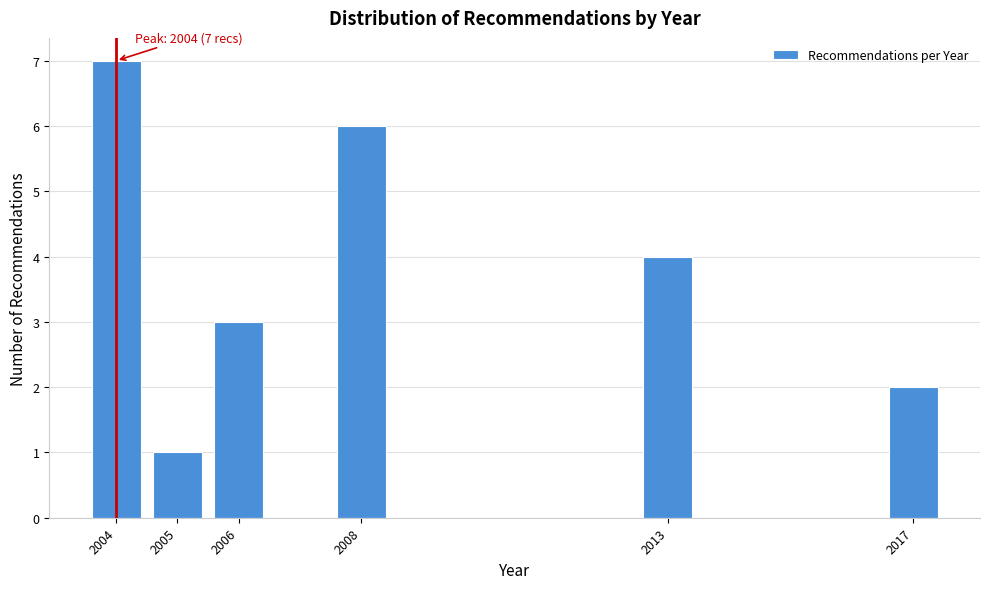

Reading left to right, list all the values displayed in this chart.

7	1	3	6	4	2